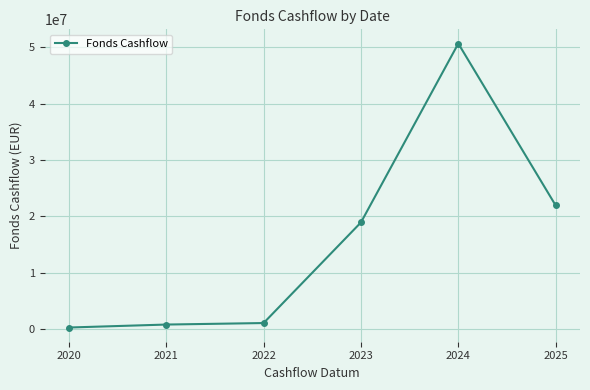

What is the average value?

15619182.1